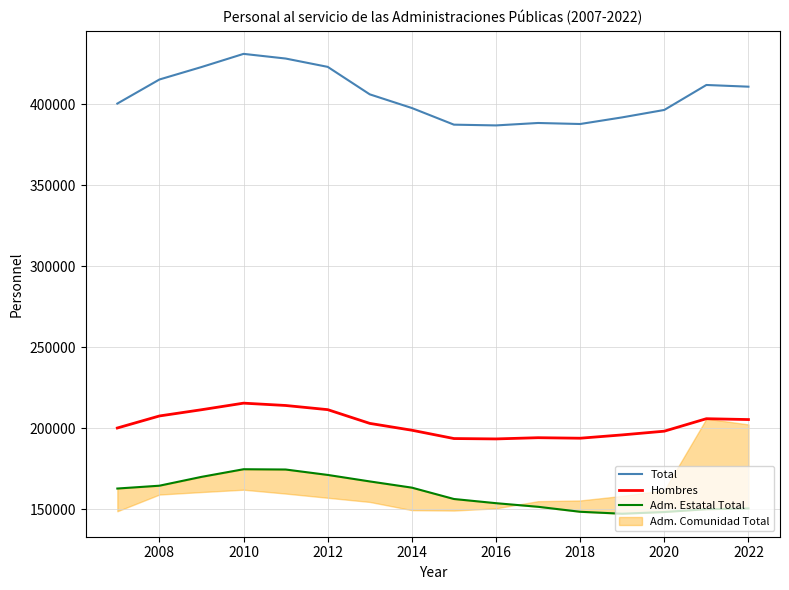

How many categories are shown in the chart?

16